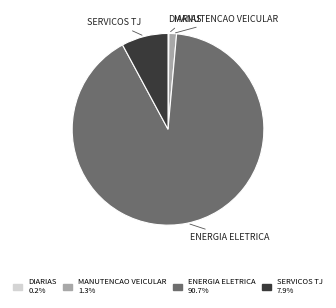

Is there a majority slice in this chart?

Yes